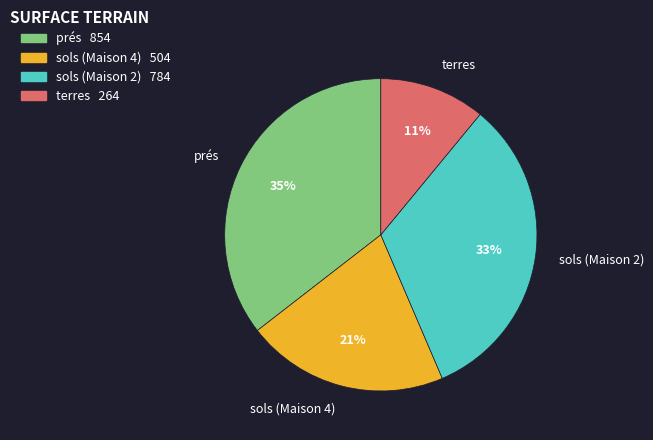

To the nearest percent, what portion does prés represent?

35%